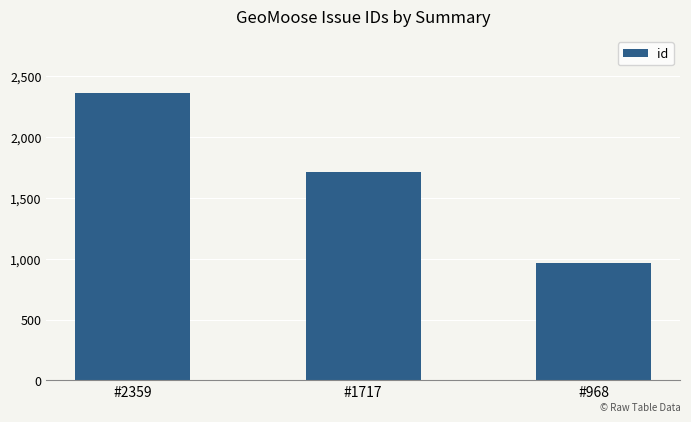

List the labels in order of value, smallest first.

#968, #1717, #2359